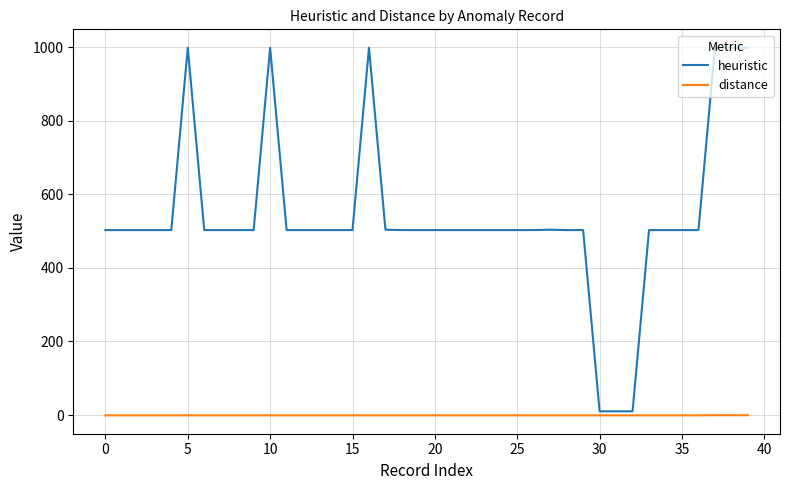

List the series in order of their overall mean, lowest first.

distance, heuristic